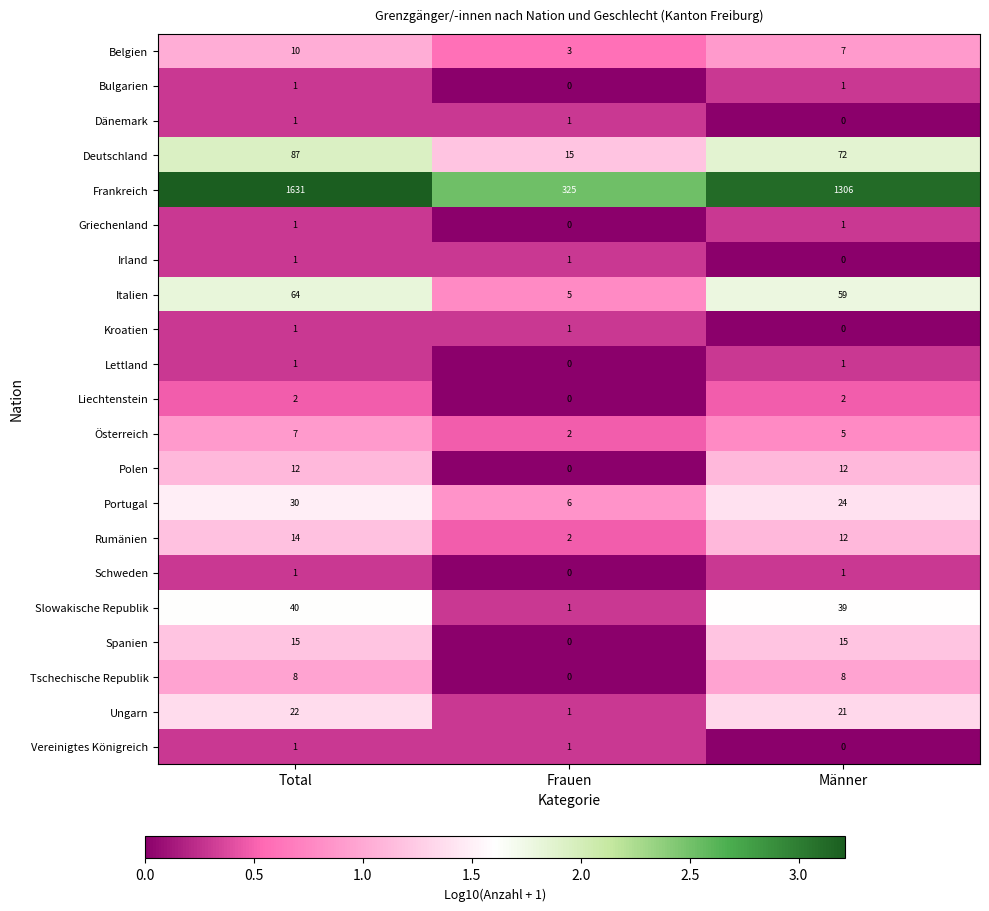

Which series changed the most between Frauen and Männer?

Frankreich